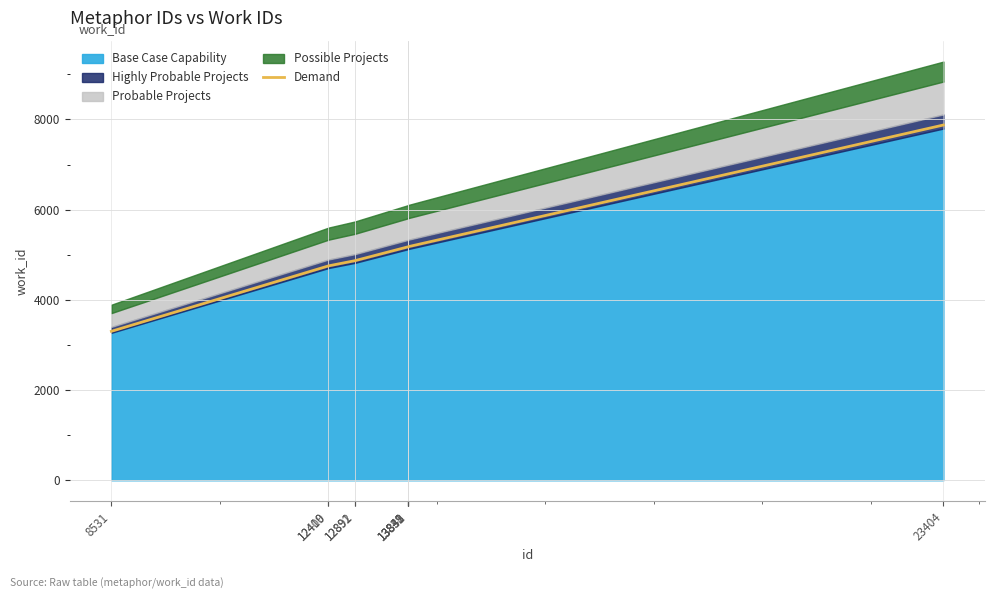

How many values exceed 5177?

5